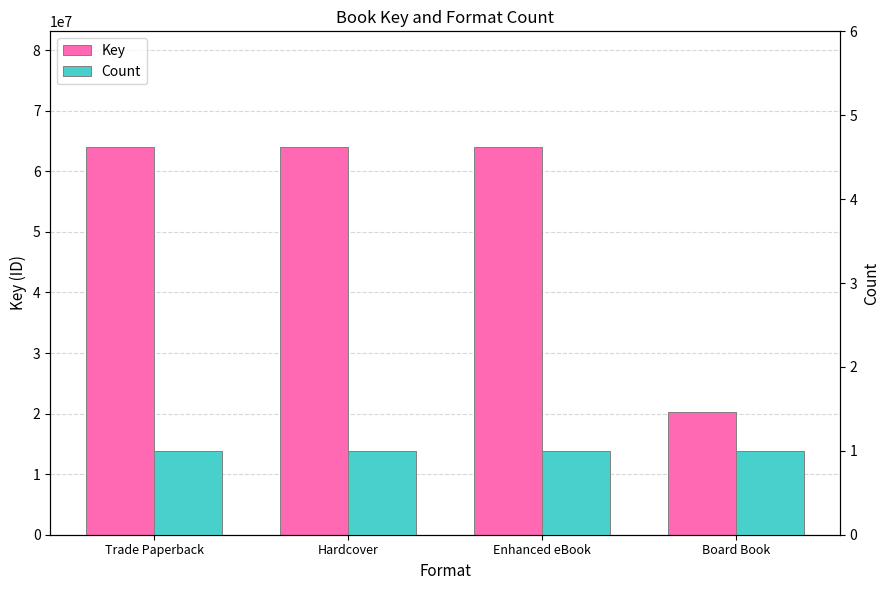

What position from the right is Trade Paperback?

4